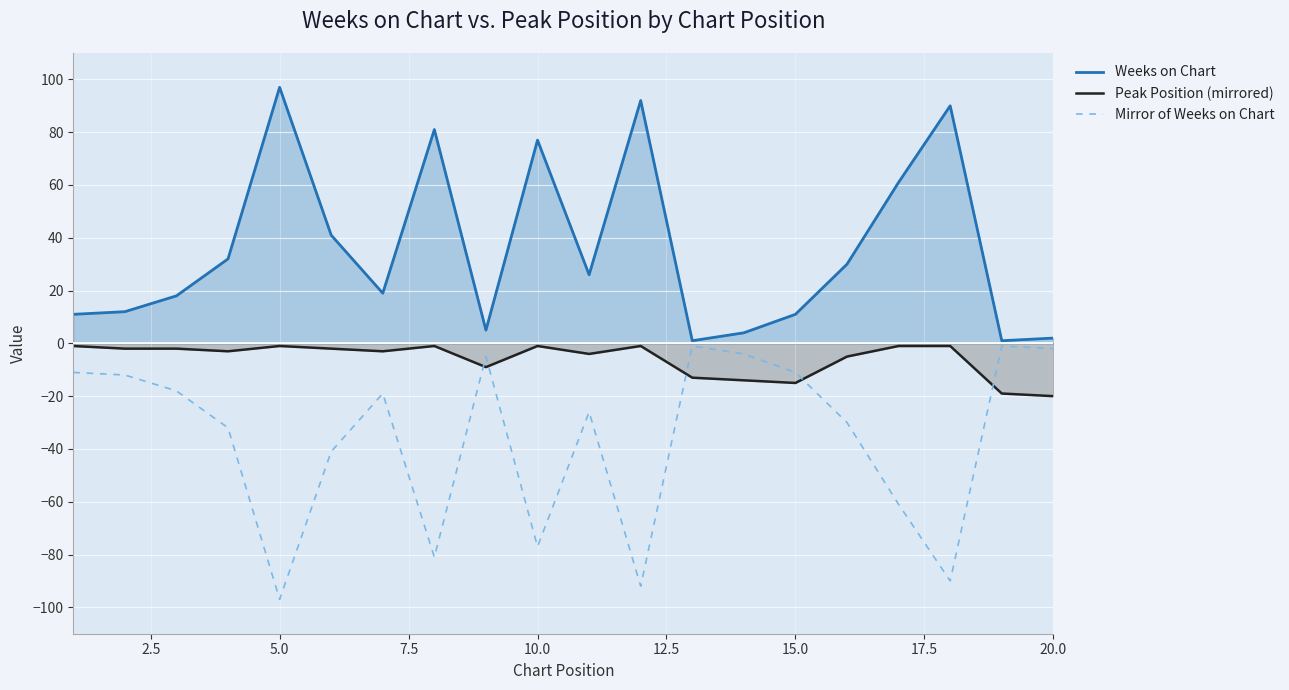

What are all the series names shown in the legend?

Weeks on Chart, Peak Position (mirrored), Mirror of Weeks on Chart